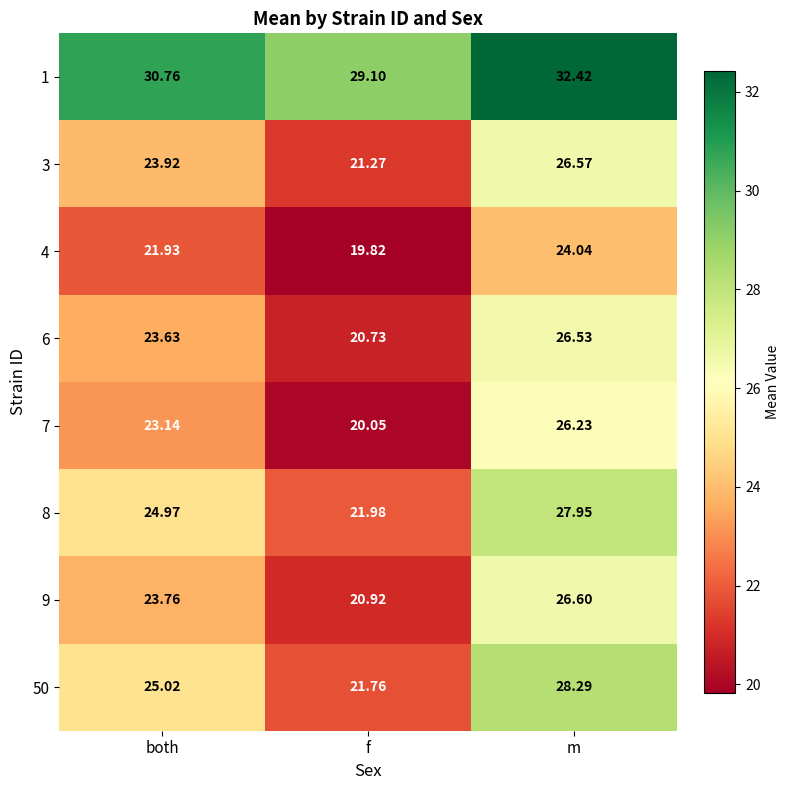

How many values in the 4 series exceed 21?

2